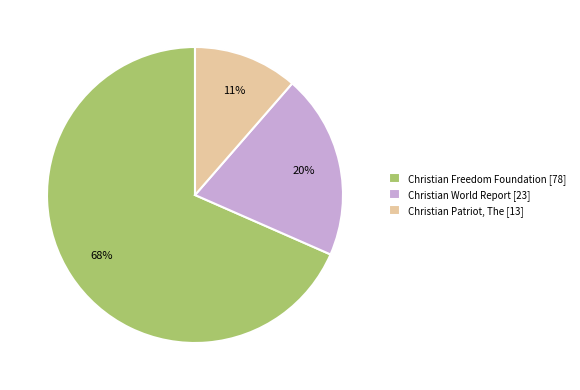

What is the majority slice?

Christian Freedom Foundation